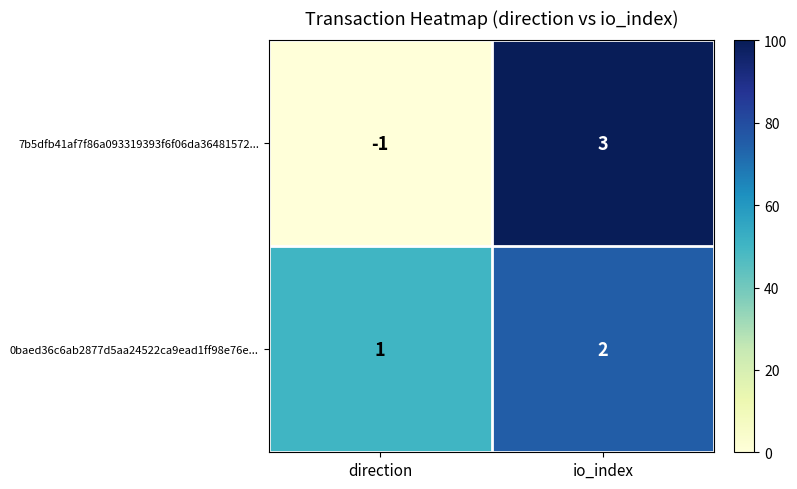

At direction, list the series in order from largest to smallest.

0baed36c6ab2877d5aa24522ca9ead1ff98e76e..., 7b5dfb41af7f86a093319393f6f06da36481572...